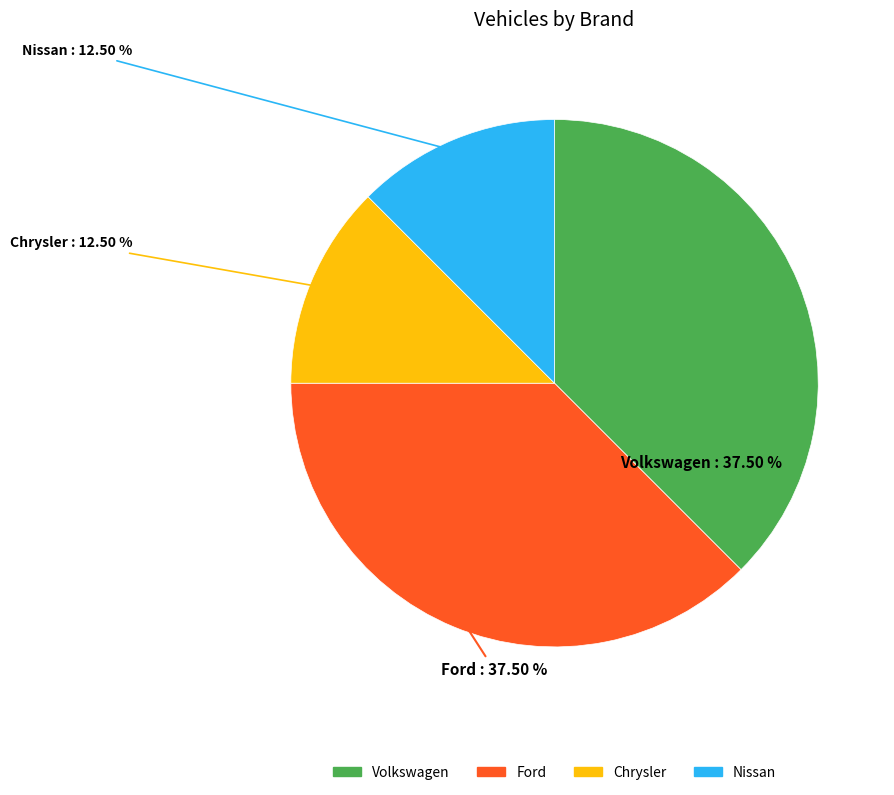

What is the ratio of the value at Nissan to the value at Volkswagen?

0.3